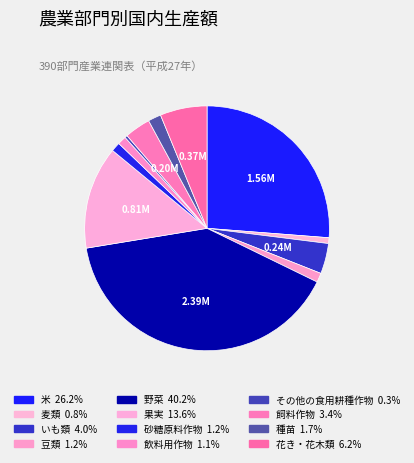

Between 果実 and その他の食用耕種作物, which is larger?

果実